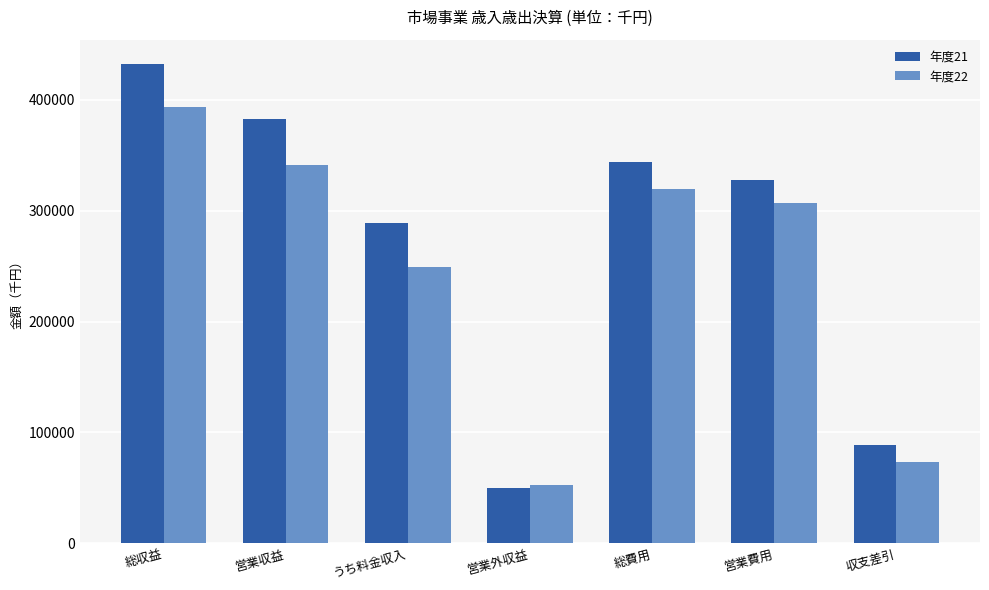

Between 総費用 and 営業費用, which series saw the biggest shift?

年度21